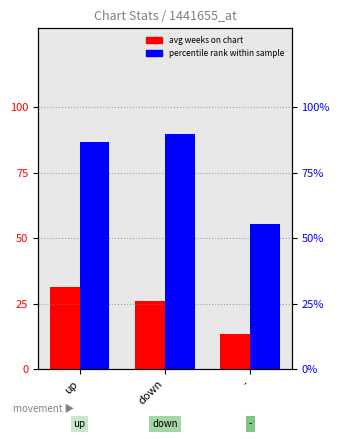

What is the total value across all series at up?

117.8